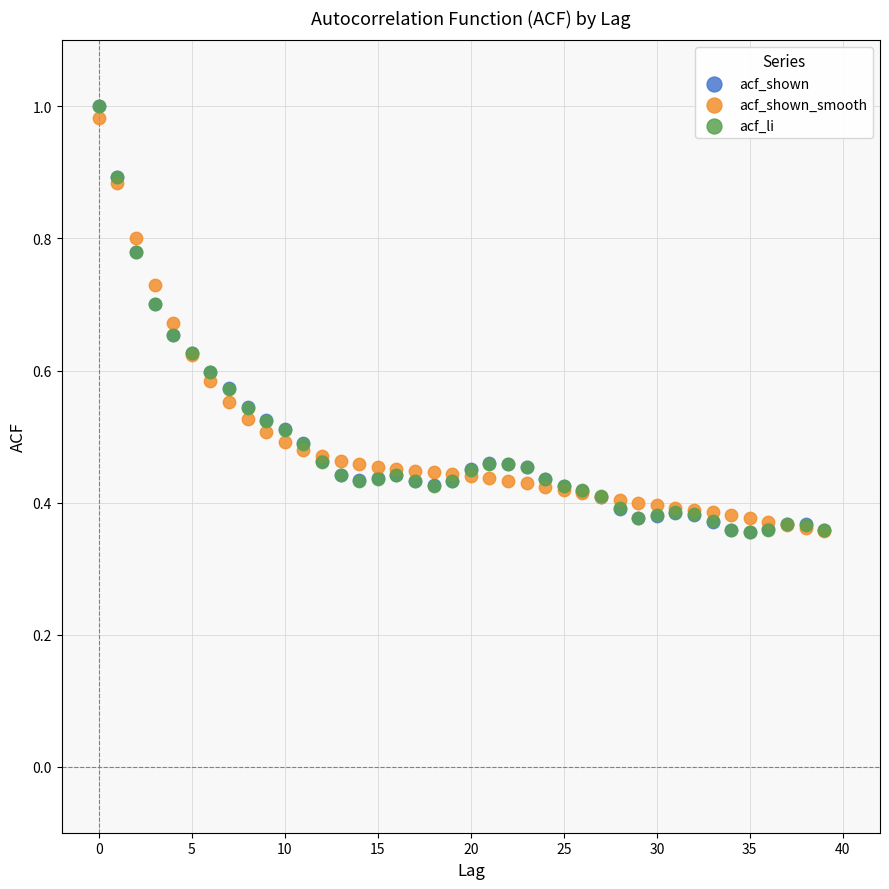

What are all the series names shown in the legend?

acf_shown, acf_shown_smooth, acf_li